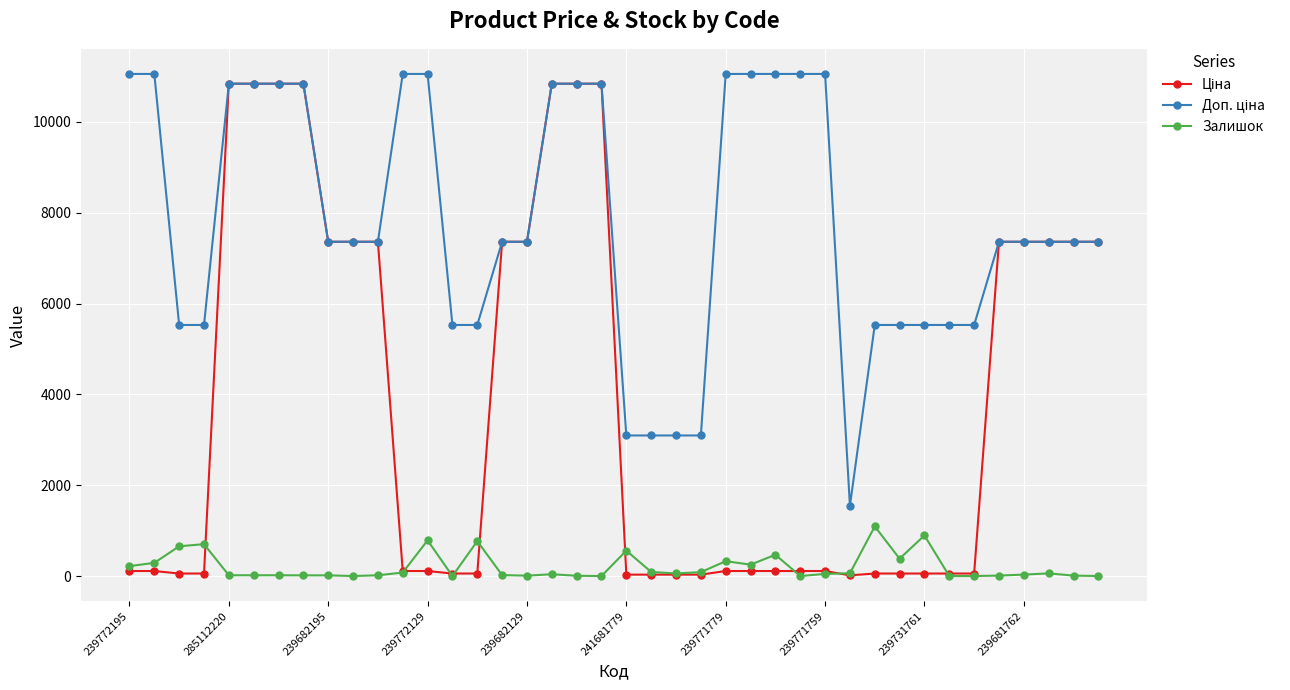

At how many categories does at least one series exceed 2389?

39